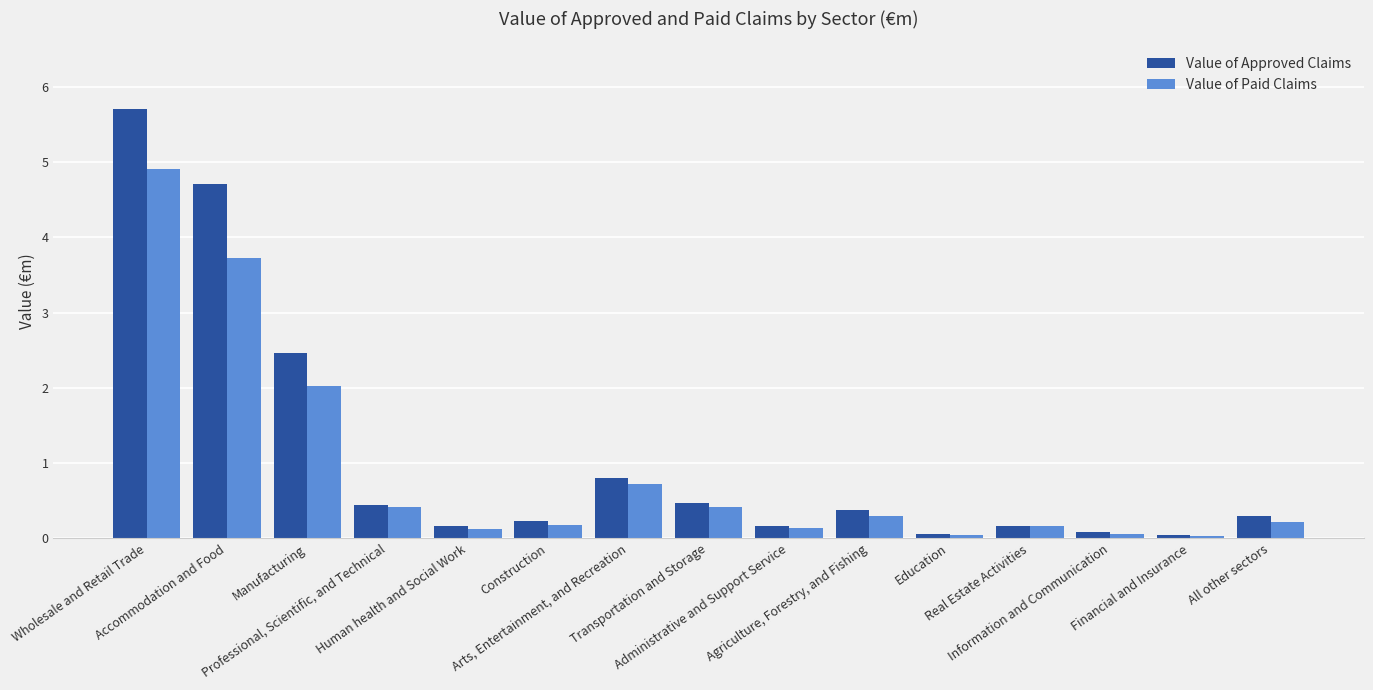

Which series has the widest spread of values?

Value of Approved Claims